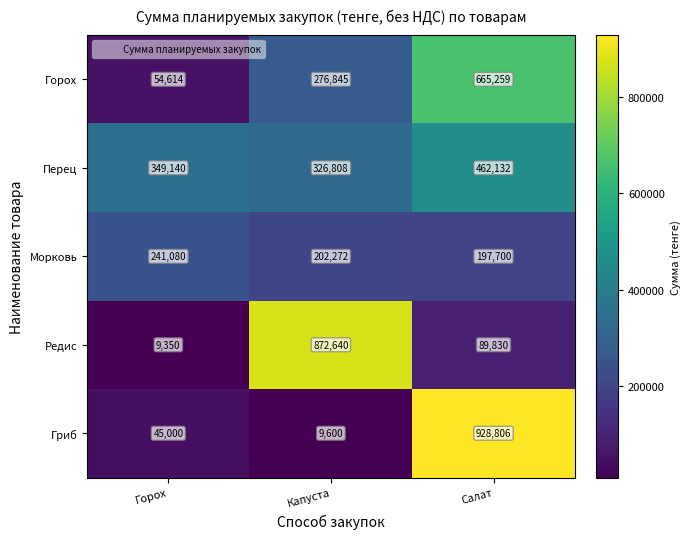

What value does the Морковь series have at Горох?

241080